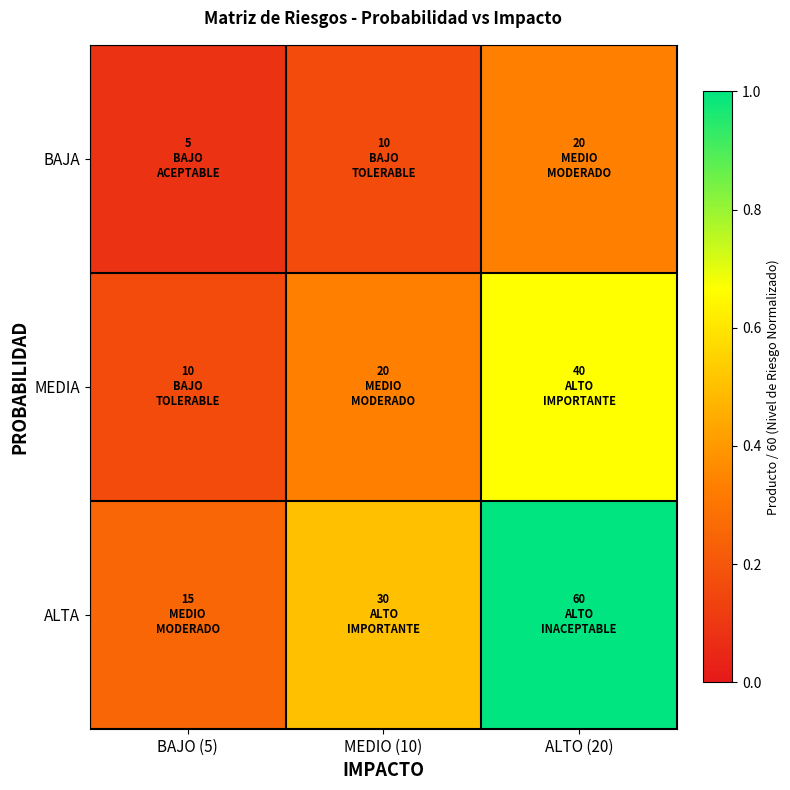

List the series in order of their peak value, highest first.

ALTA, MEDIA, BAJA